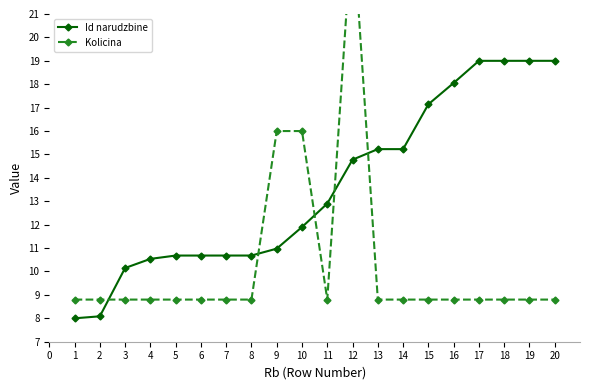

True or false: Id narudzbine has a value of 3.3 at 9.

False